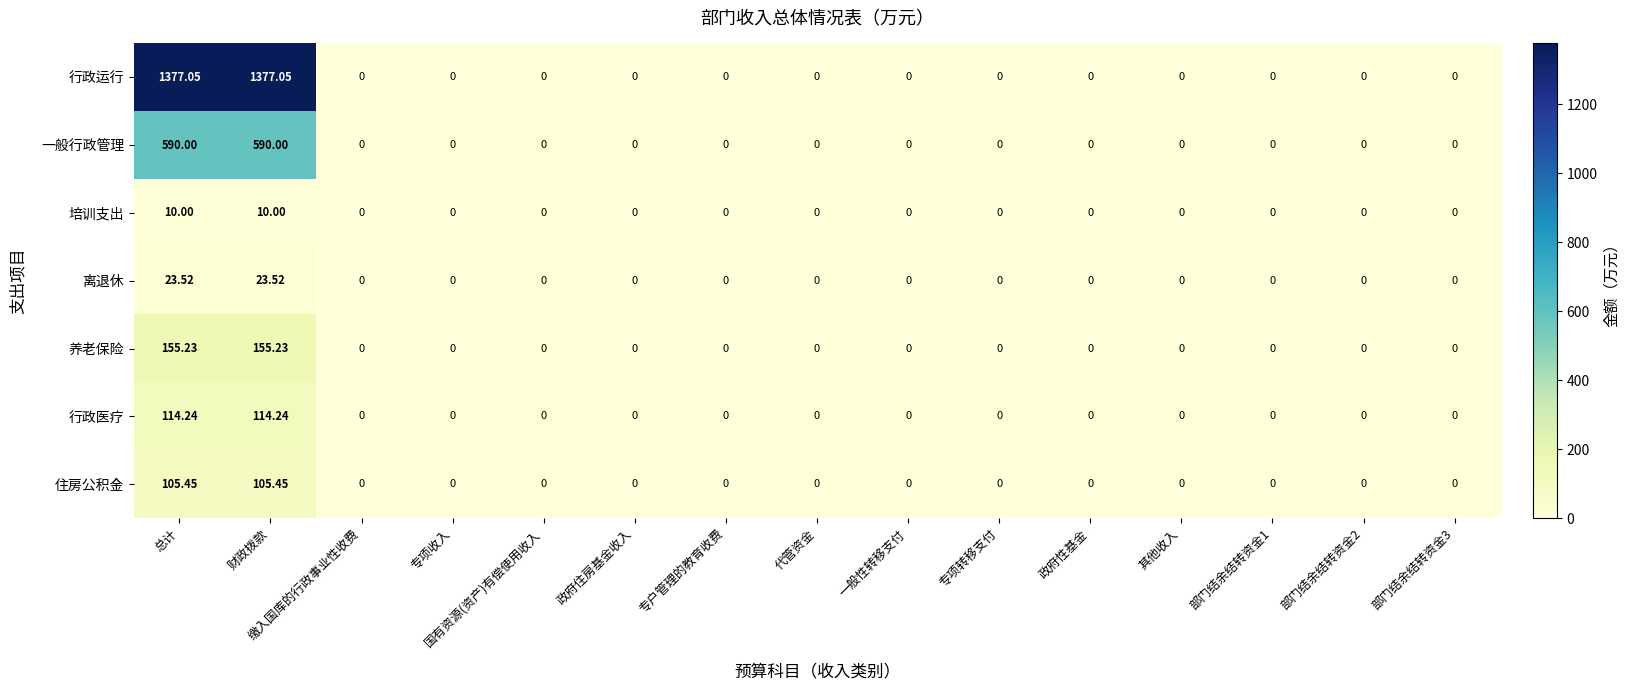

Which series has the largest range (max minus min)?

行政运行